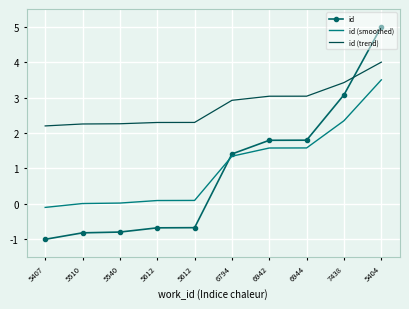

Reading left to right, list all the values displayed in this chart.

id: 5407=-1.0	5510=-0.8	5540=-0.8	5612=-0.7	5612=-0.7	6794=1.4	6942=1.8	6944=1.8	7438=3.1	5404=5.0
id (smoothed): 5407=-0.1	5510=0.0	5540=0.0	5612=0.1	5612=0.1	6794=1.3	6942=1.6	6944=1.6	7438=2.3	5404=3.5
id (trend): 5407=2.2	5510=2.3	5540=2.3	5612=2.3	5612=2.3	6794=2.9	6942=3.0	6944=3.0	7438=3.4	5404=4.0